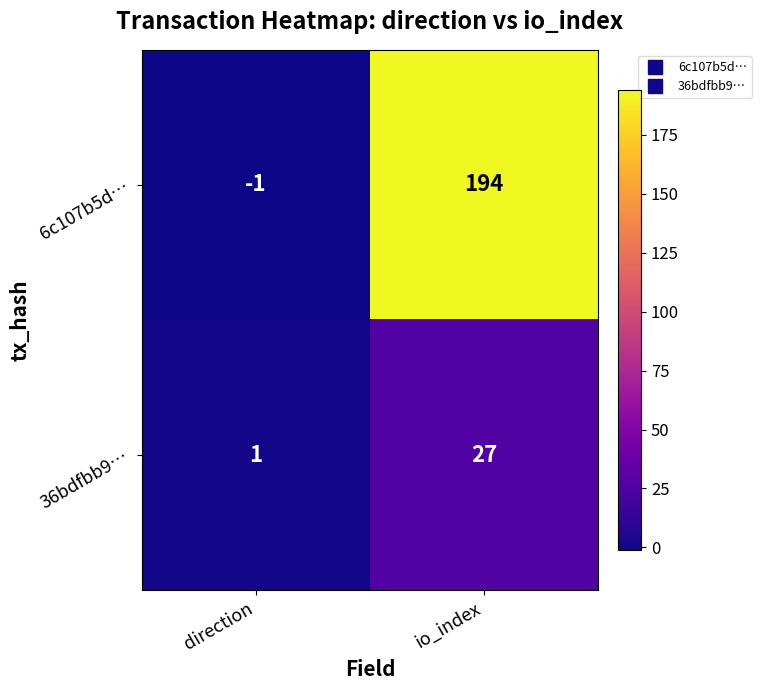

At how many categories does at least one series exceed 137?

1